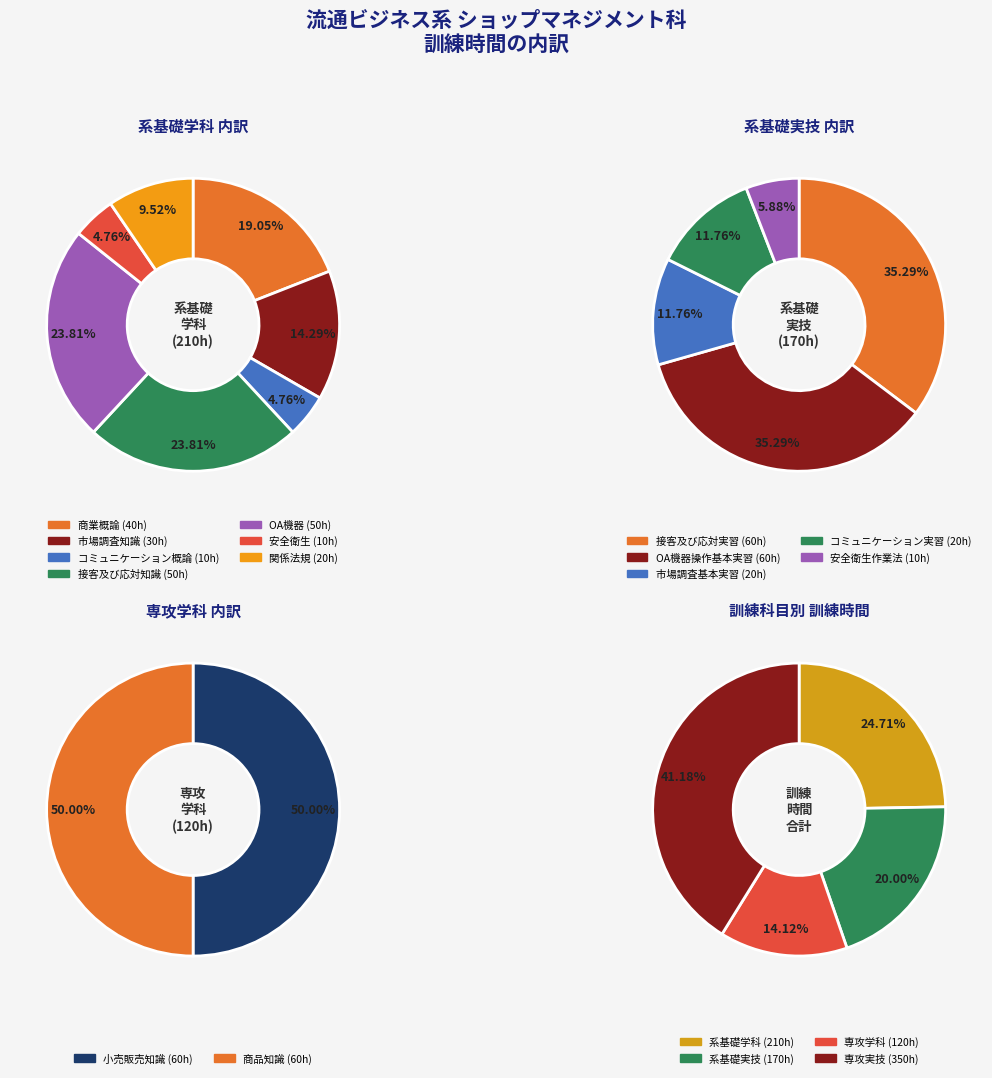

True or false: 専攻実技 accounts for 41% of the total.

True